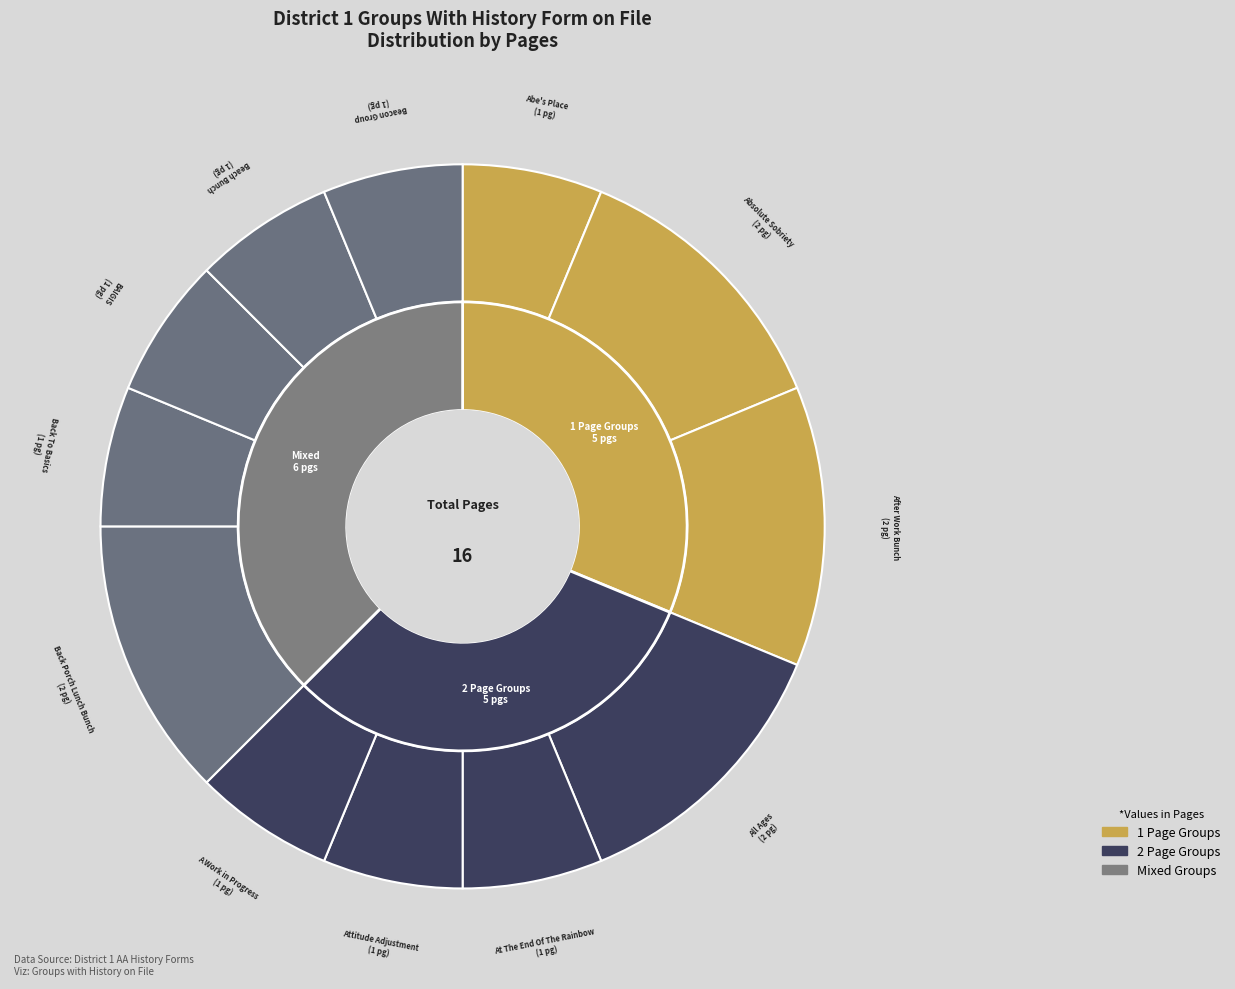

Rank the categories by value from highest to lowest.

Absolute Sobriety, After Work Bunch, All Ages, Back Porch Lunch Bunch, Abe's Place, At The End Of The Rainbow, Attitude Adjustment, A Work in Progress, Back To Basics, BAIGIS, Beach Bunch, Beacon Group